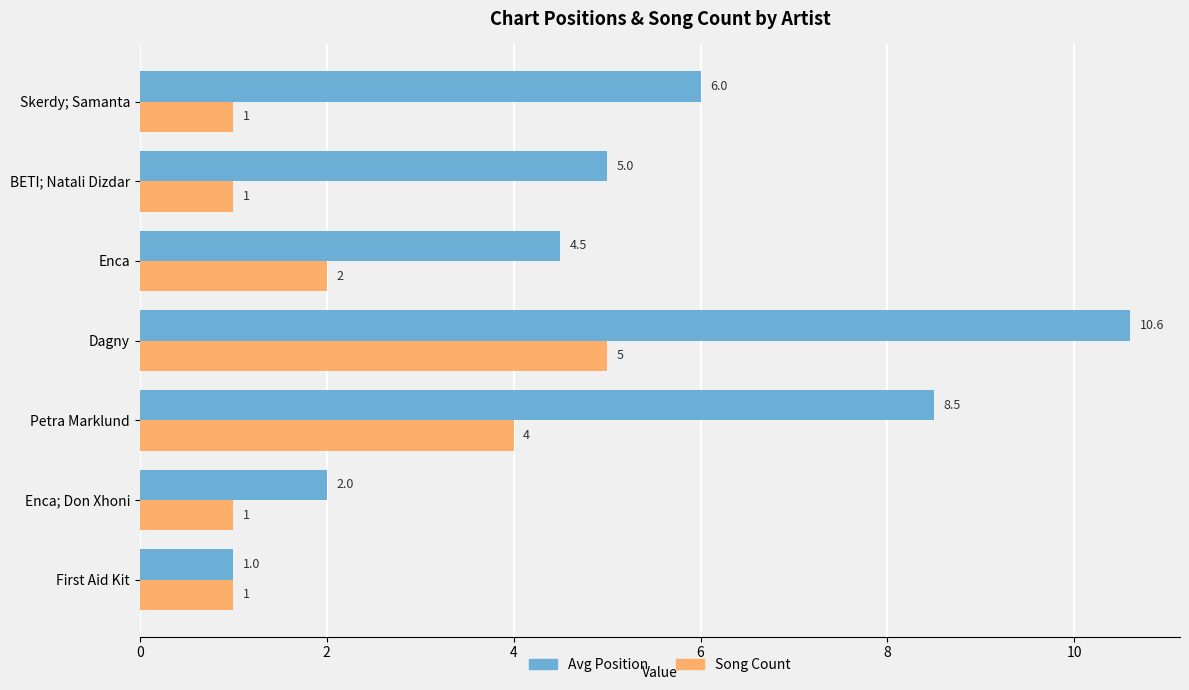

Is the value of Song Count at First Aid Kit greater than the value of Avg Position at BETI; Natali Dizdar?

No